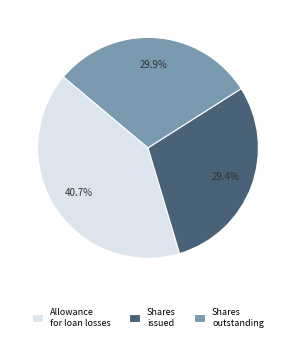

Which has a higher value, Allowance for loan losses or Shares issued?

Allowance for loan losses